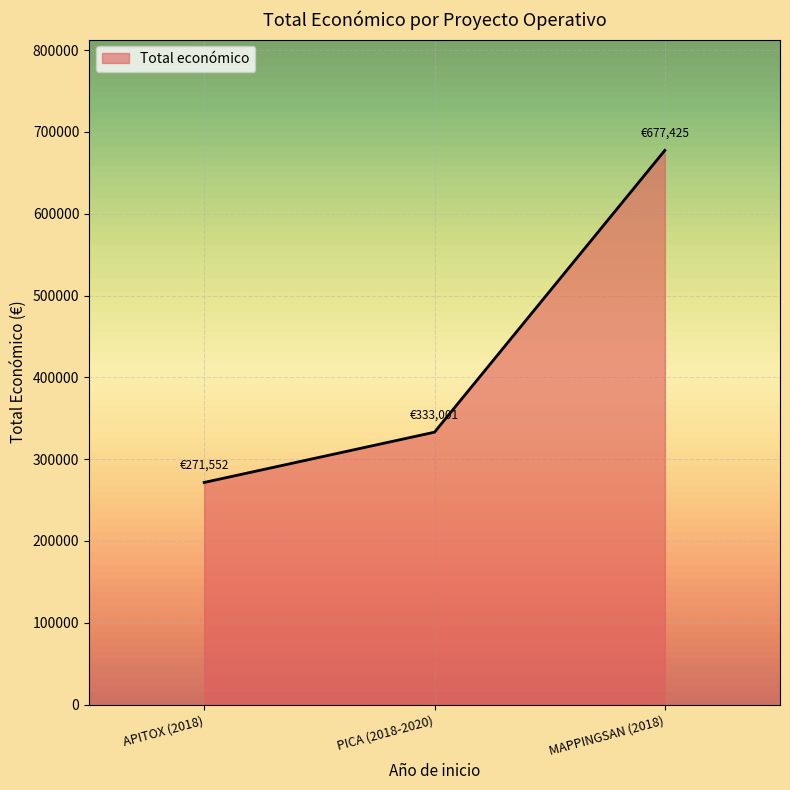

The chart shows a value of 271552 at APITOX (2018). True or false?

True